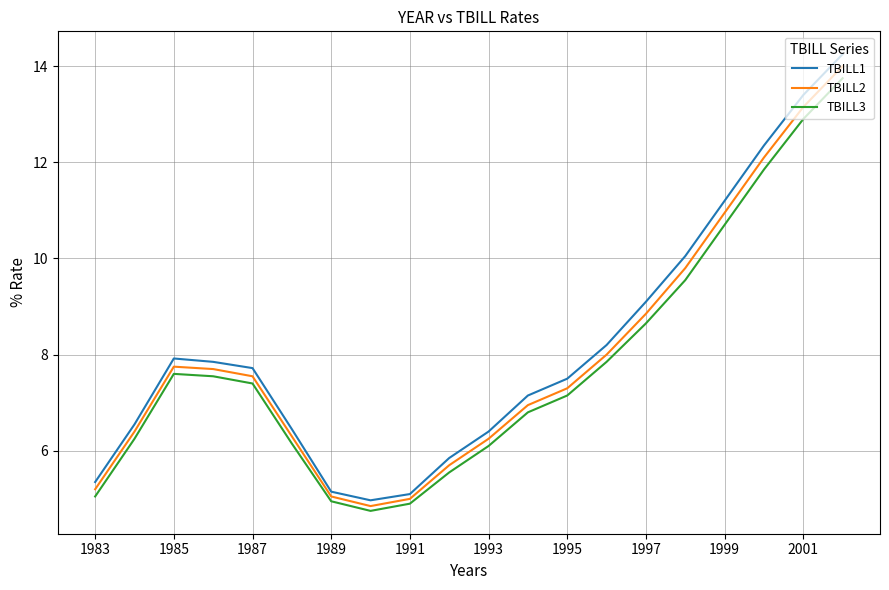

Which series has the widest spread of values?

TBILL1